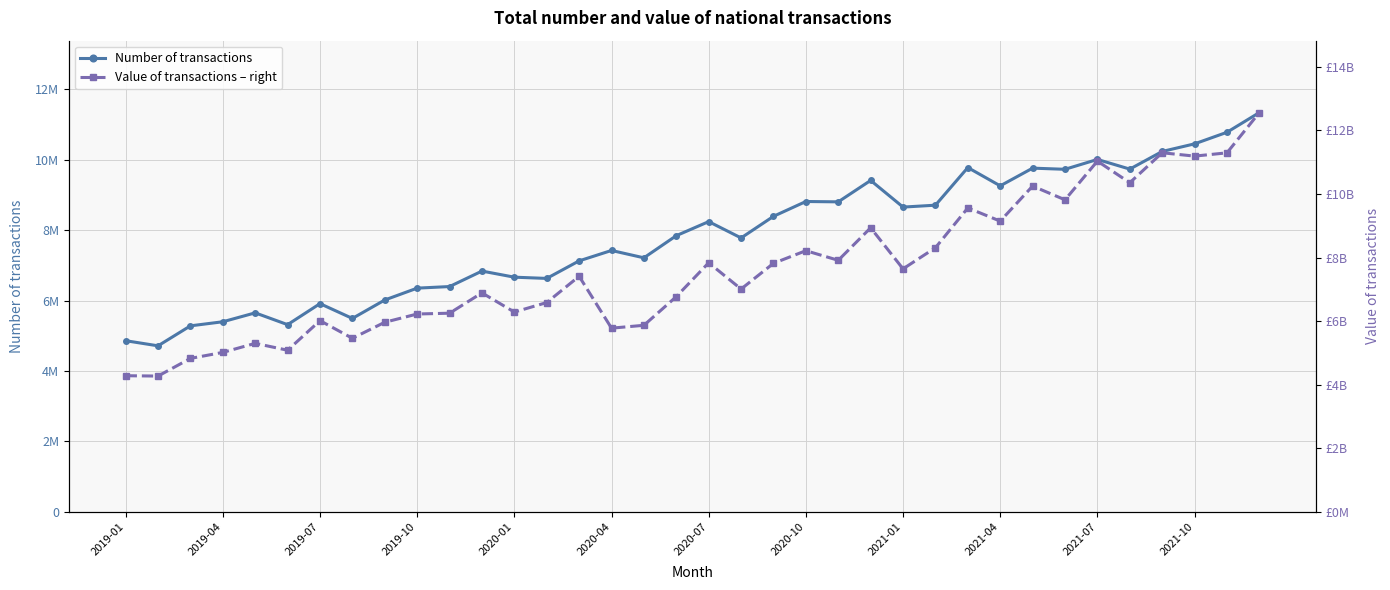

Is this an area chart (filled region under the line)?

No